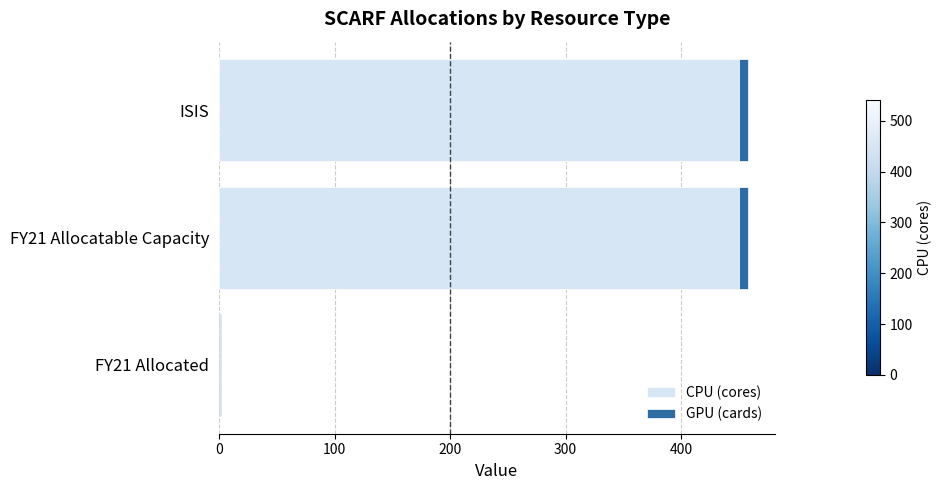

Count the CPU (cores) values in the range 1 to 450.

3